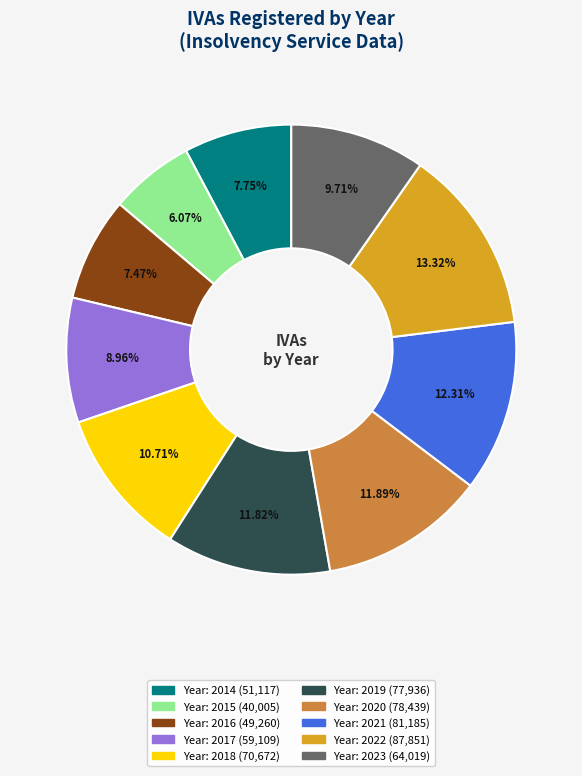

Is there a majority slice in this chart?

No